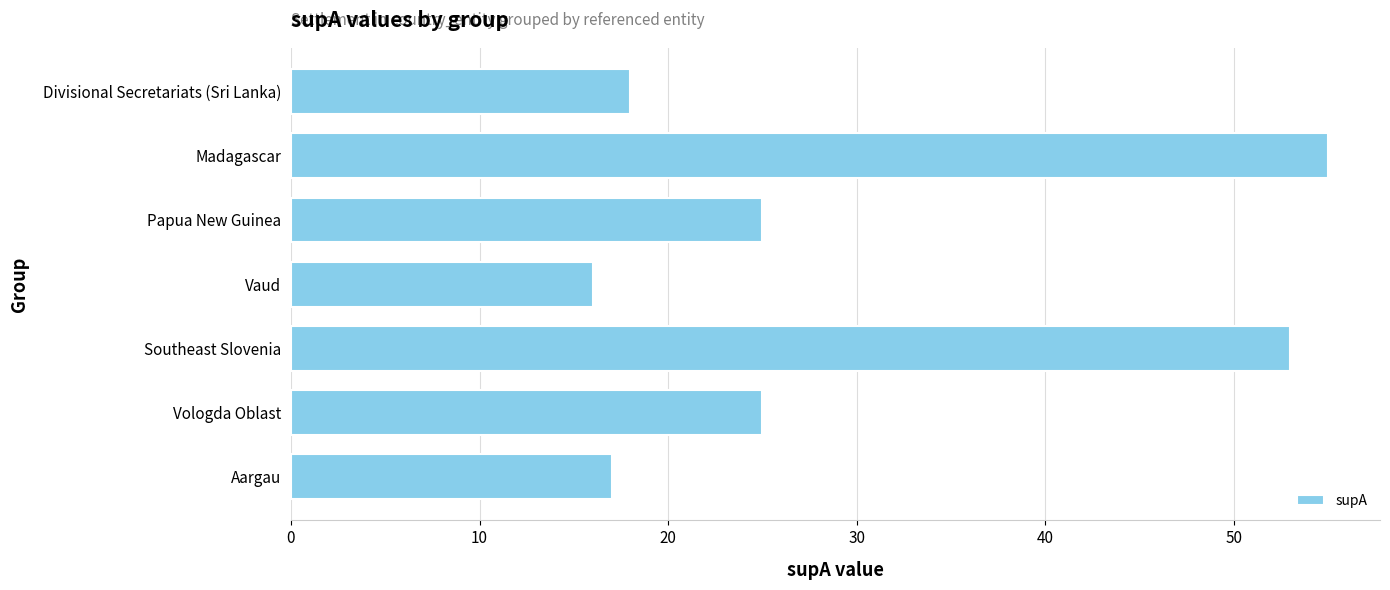

Count the number of categories in the chart.

7